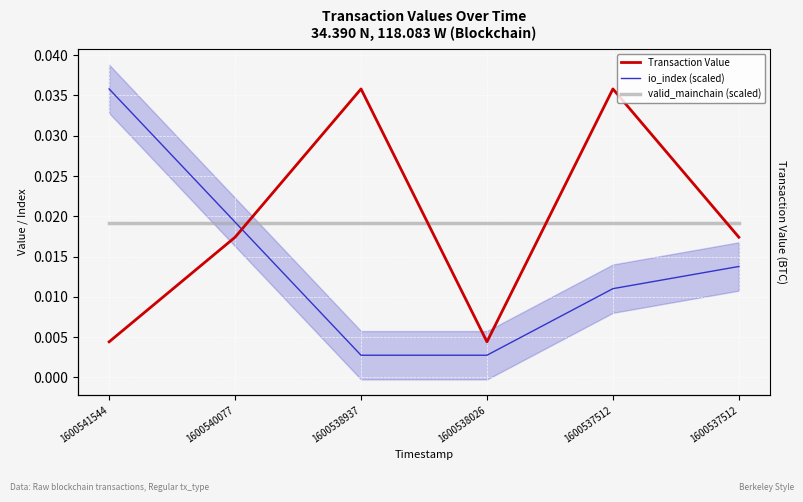

Reading right to left, what are all the values shown in this chart?

Transaction Value: 1600537512=0.0	1600537512=0.0	1600538026=0.0	1600538937=0.0	1600540077=0.0	1600541544=0.0
io_index (scaled): 1600537512=0.0	1600537512=0.0	1600538026=0.0	1600538937=0.0	1600540077=0.0	1600541544=0.0
valid_mainchain (scaled): 1600537512=0.0	1600537512=0.0	1600538026=0.0	1600538937=0.0	1600540077=0.0	1600541544=0.0